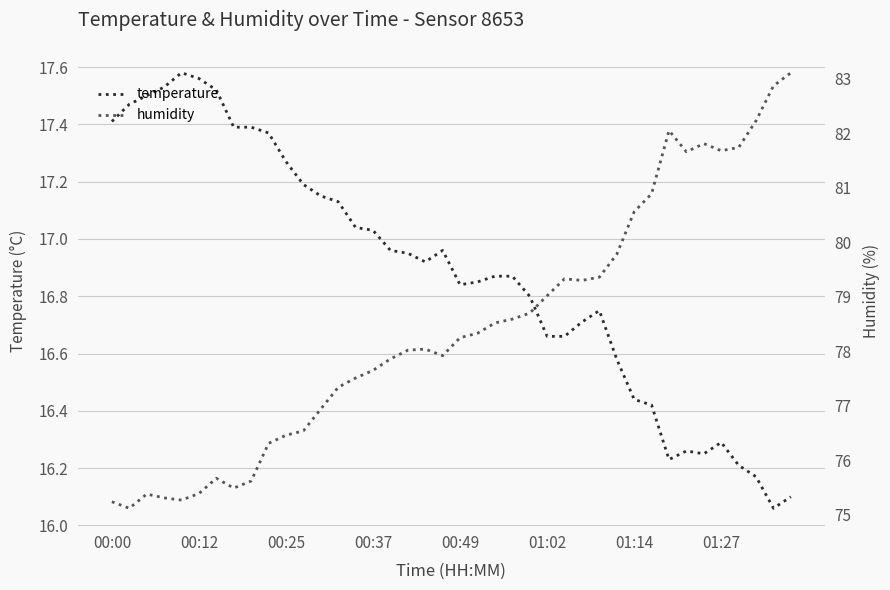

Which series has the largest total across all categories?

humidity